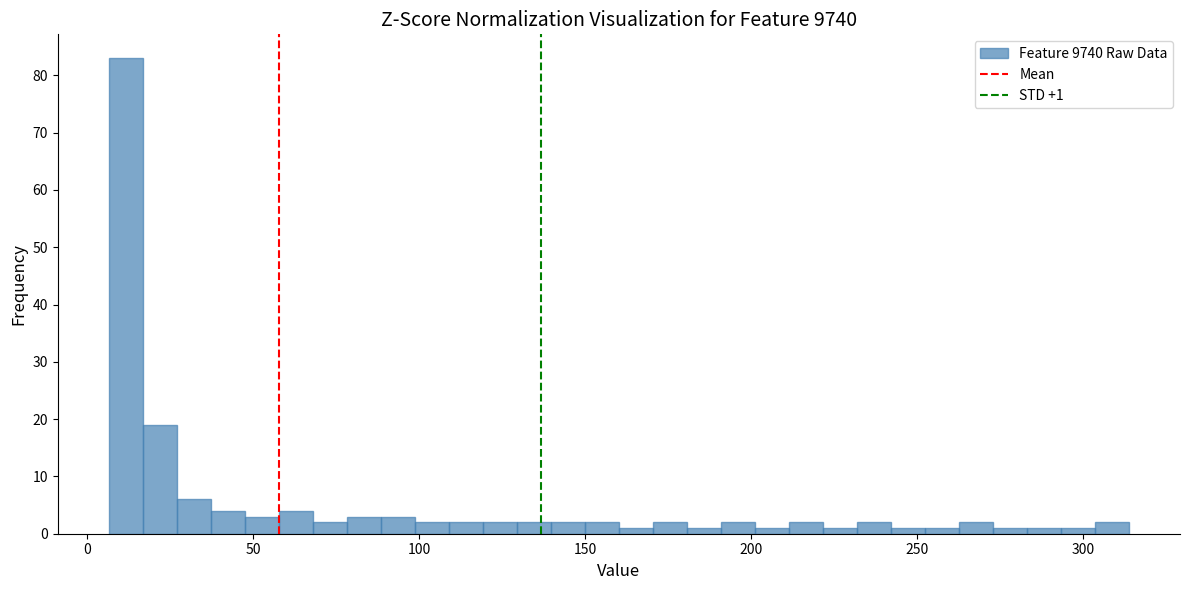

Around what value on the x-axis is the tallest bar? Give the approximate position of its centre, as read against the axis.

10